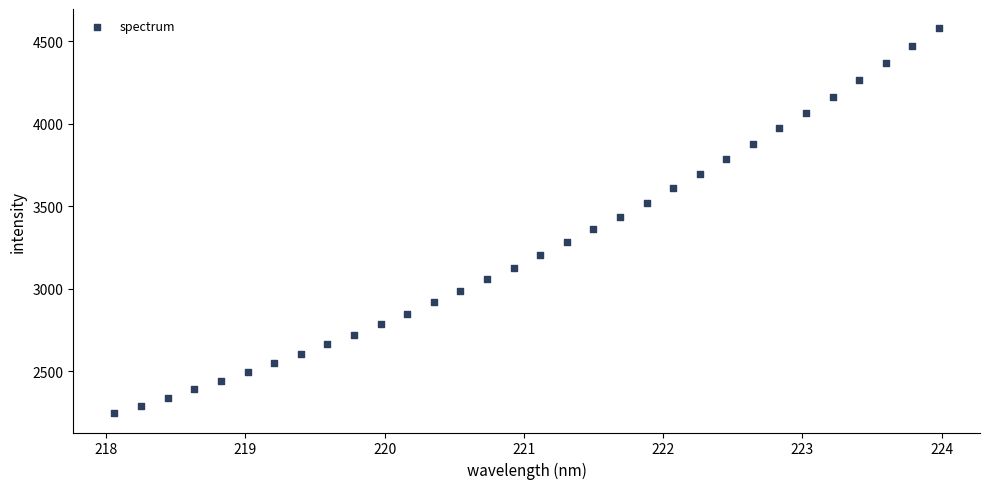

What is the range of X values (max minus min)?

5.9